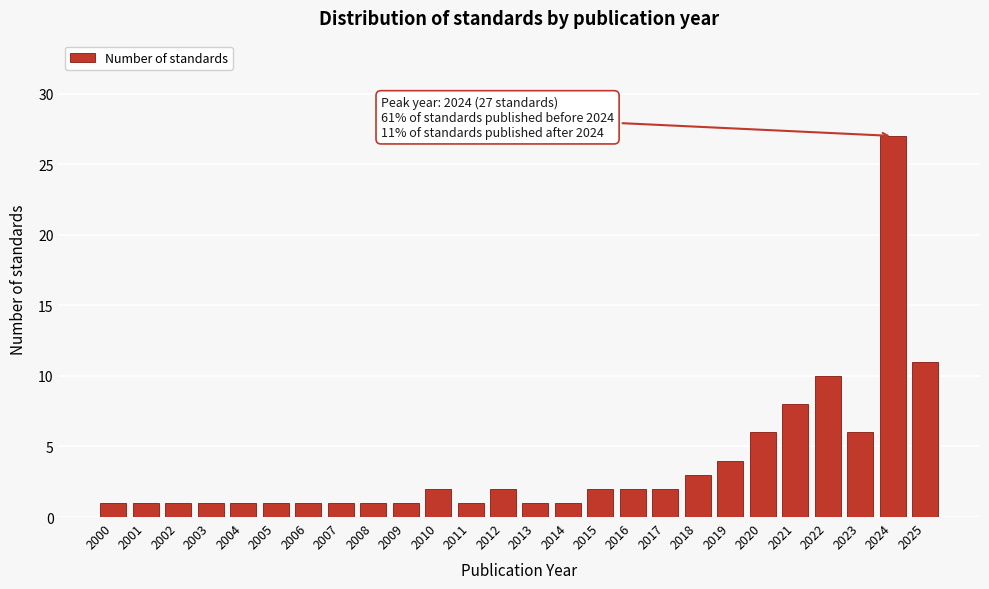

Reading left to right, transcribe all the data shown in this chart.

1	1	1	1	1	1	1	1	1	1	2	1	2	1	1	2	2	2	3	4	6	8	10	6	27	11